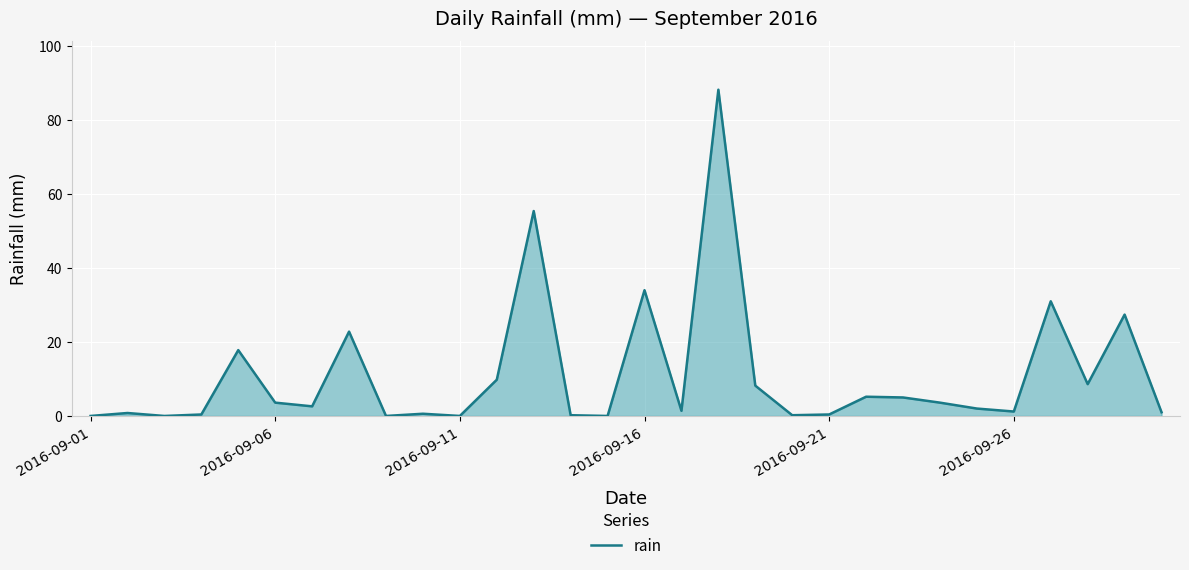

What is the difference between the maximum and minimum values?

88.2